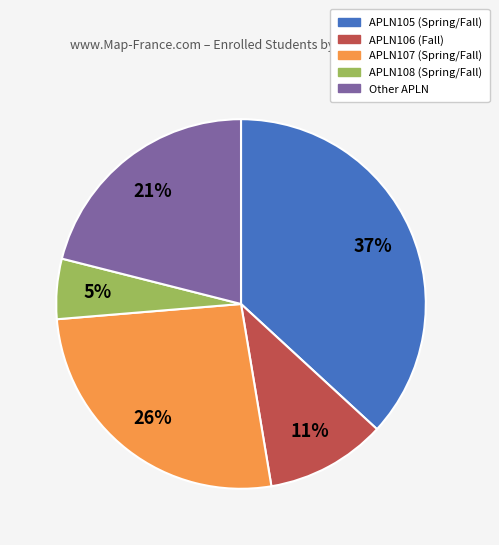

Which slice is the smallest?

APLN108